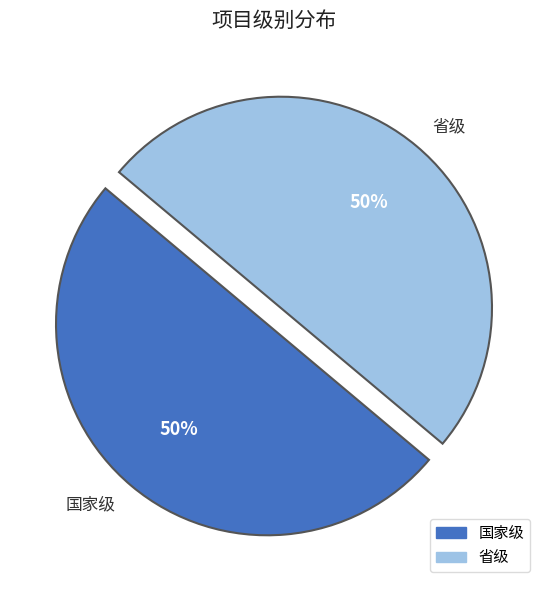

Do 省级 and 国家级 together represent more than half of the pie?

Yes